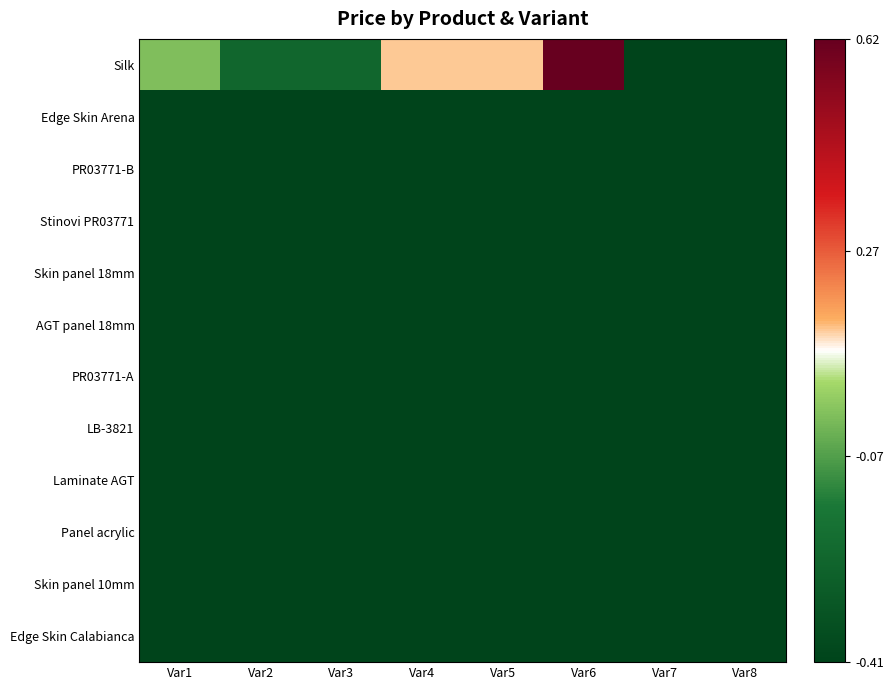

What is the total value across all series at Var8?

-7.3